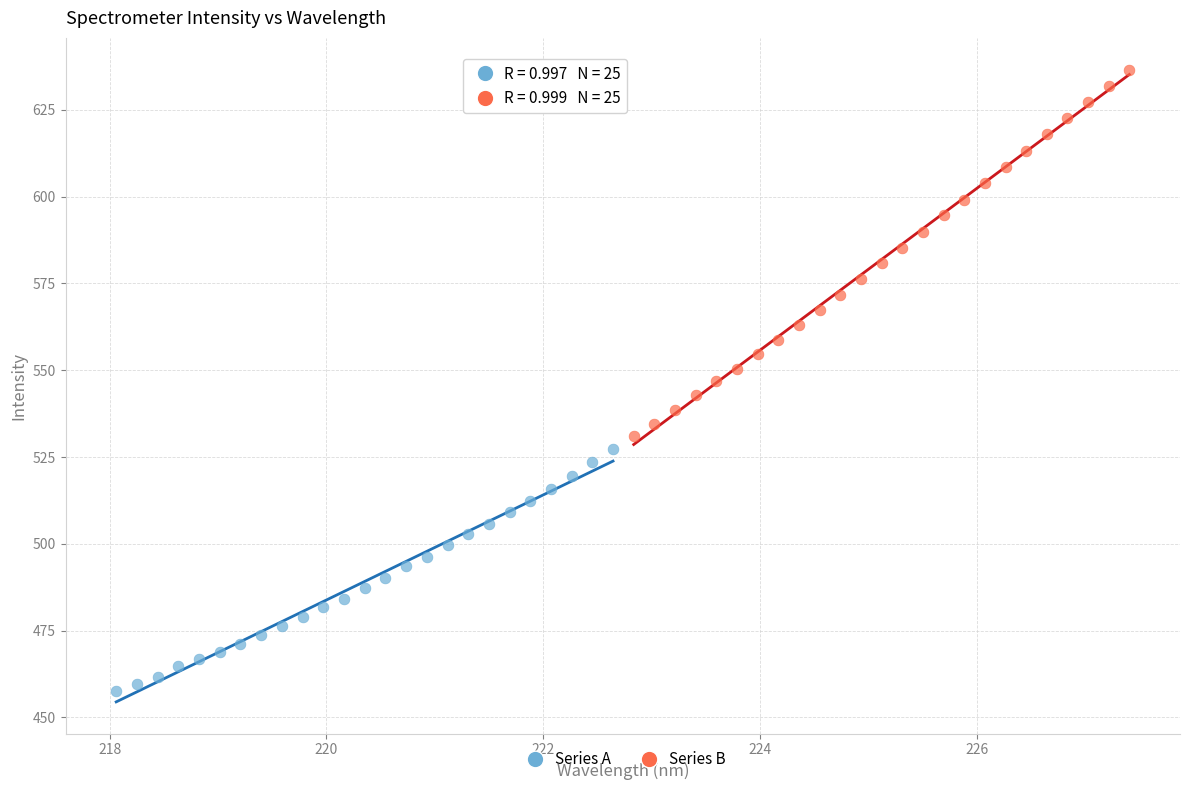

Which series has the largest Y range (max minus min)?

Series B